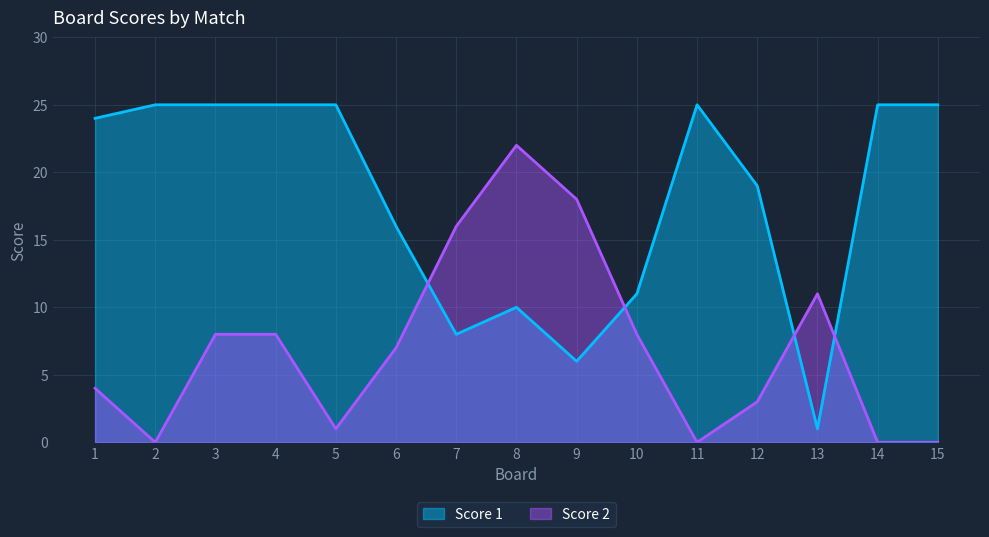

List the series in order of their peak value, lowest first.

Score 2, Score 1